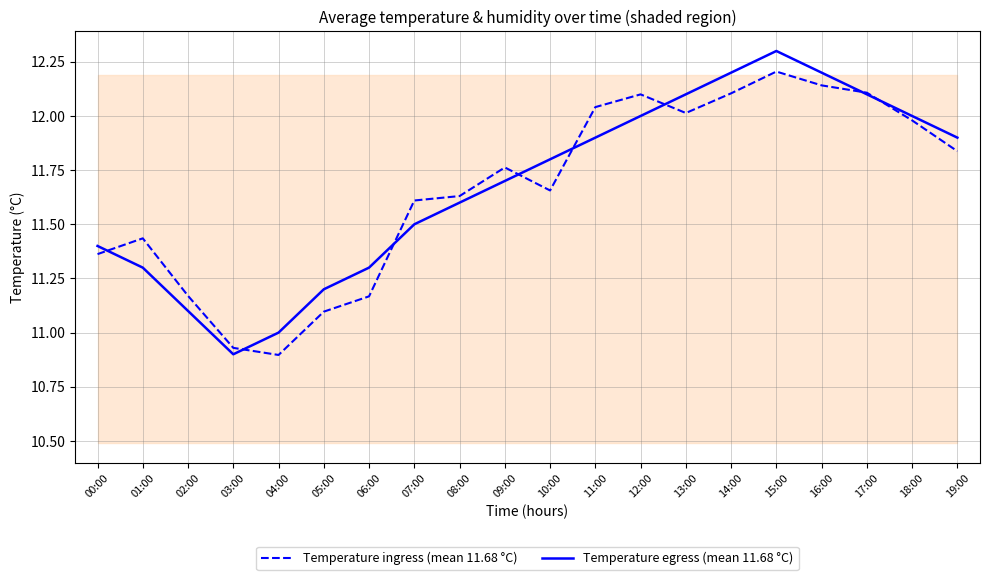

What is the sum of the Temperature ingress (mean 11.68 °C) values at 10:00 and 06:00?

22.8